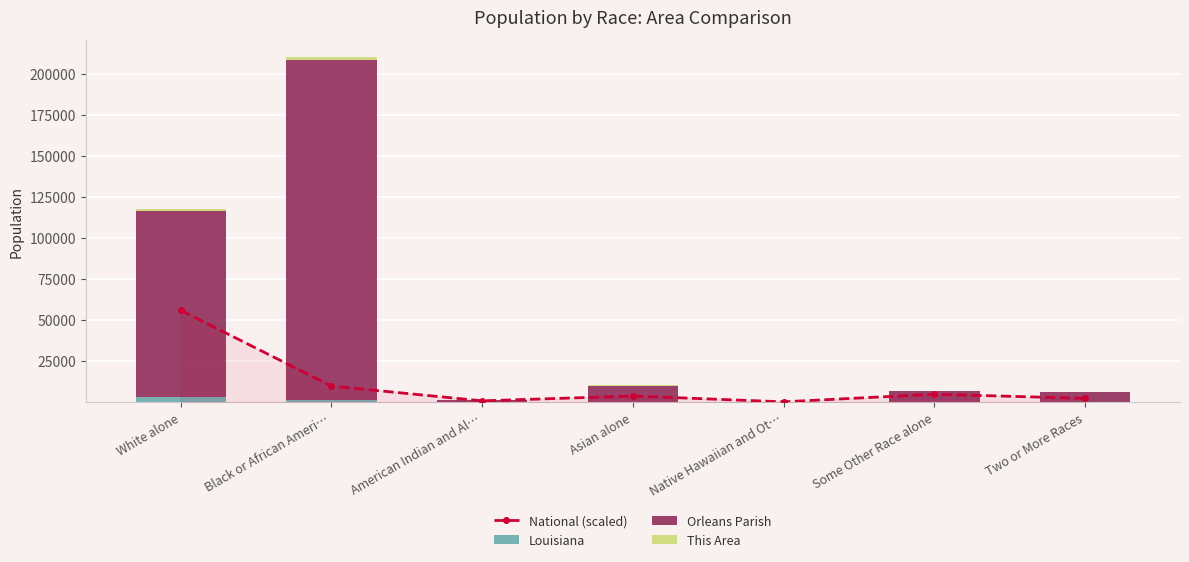

What is the total value across all series at Some Other Race alone?

11332.1